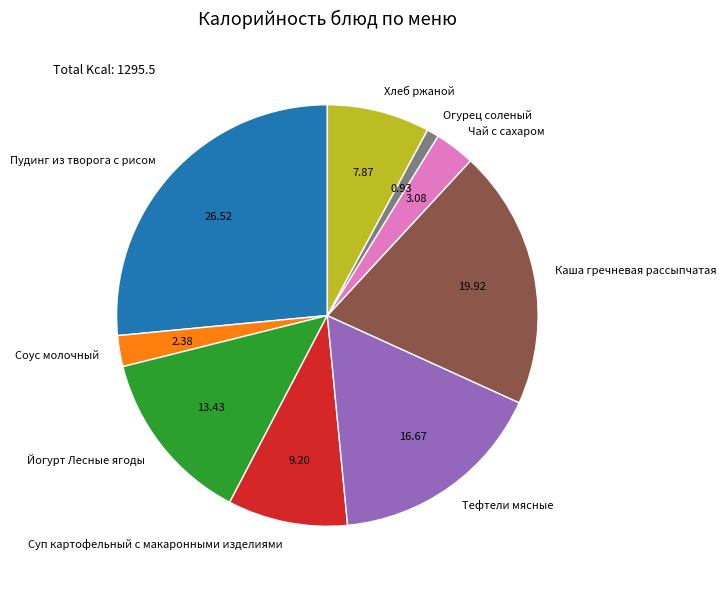

Rank the categories by value from highest to lowest.

Пудинг из творога с рисом, Каша гречневая рассыпчатая, Тефтели мясные, Йогурт Лесные ягоды, Суп картофельный с макаронными изделиями, Хлеб ржаной, Чай с сахаром, Соус молочный, Огурец соленый